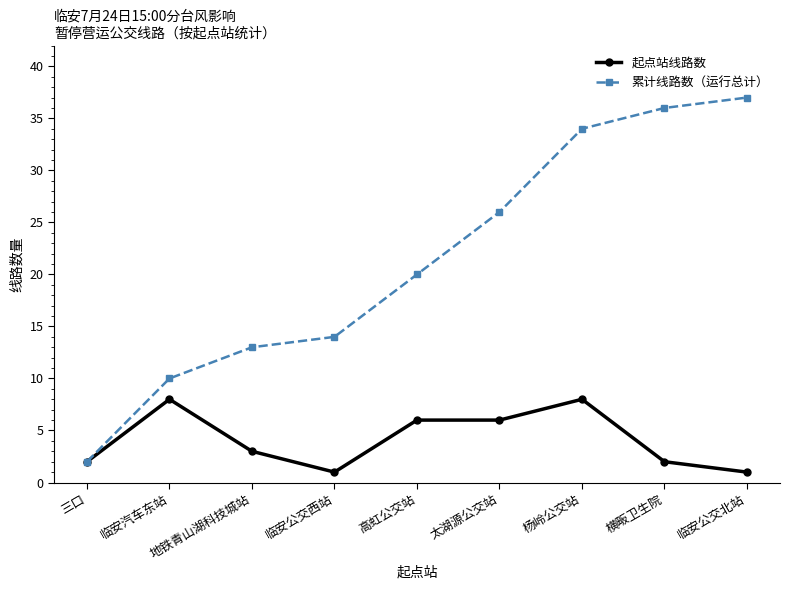

Which category has the lowest value in the 累计线路数（运行总计） series?

三口